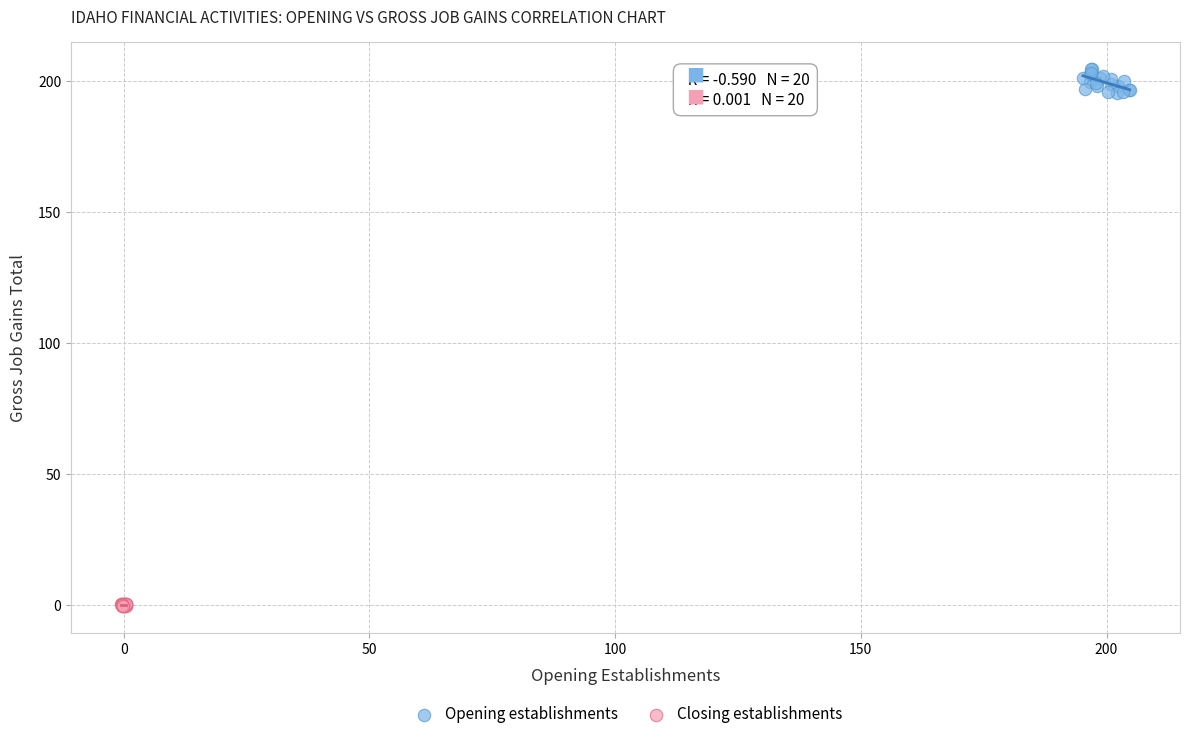

Which series reaches the maximum Y coordinate?

Opening establishments